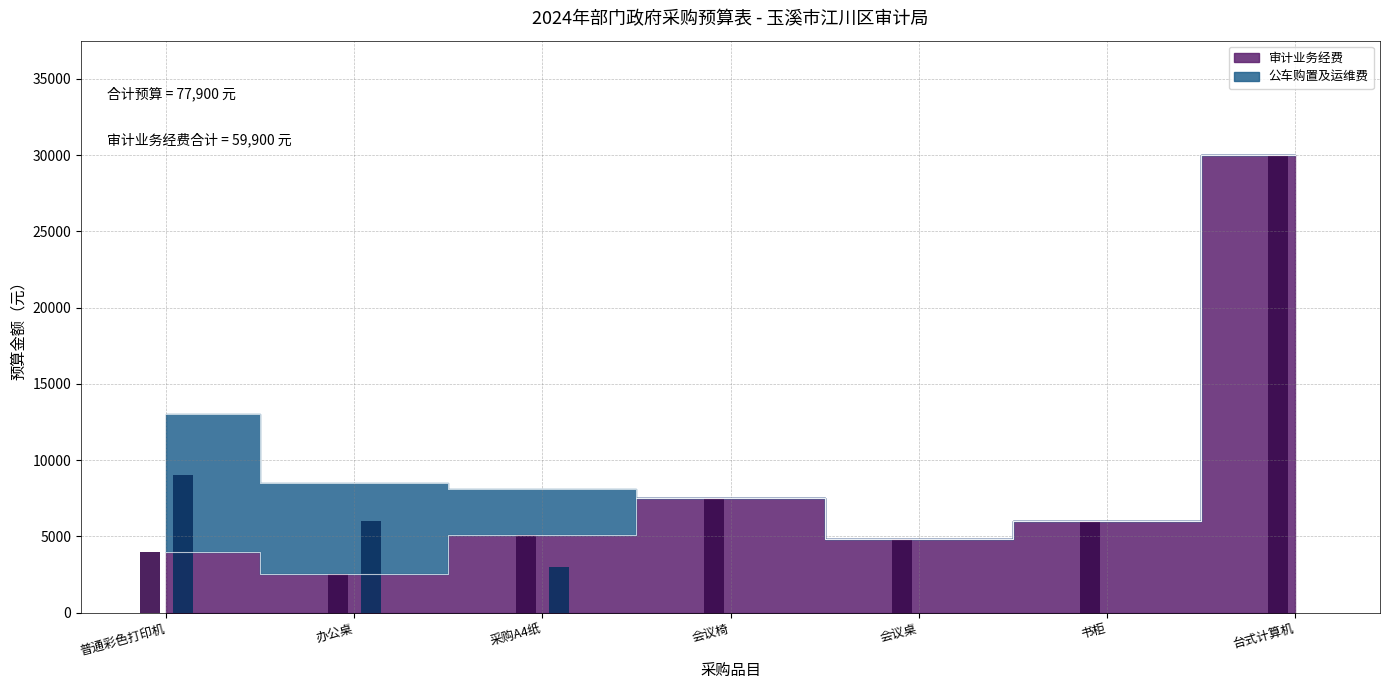

Which category has the lowest value in the 公车购置及运维费 series?

会议椅